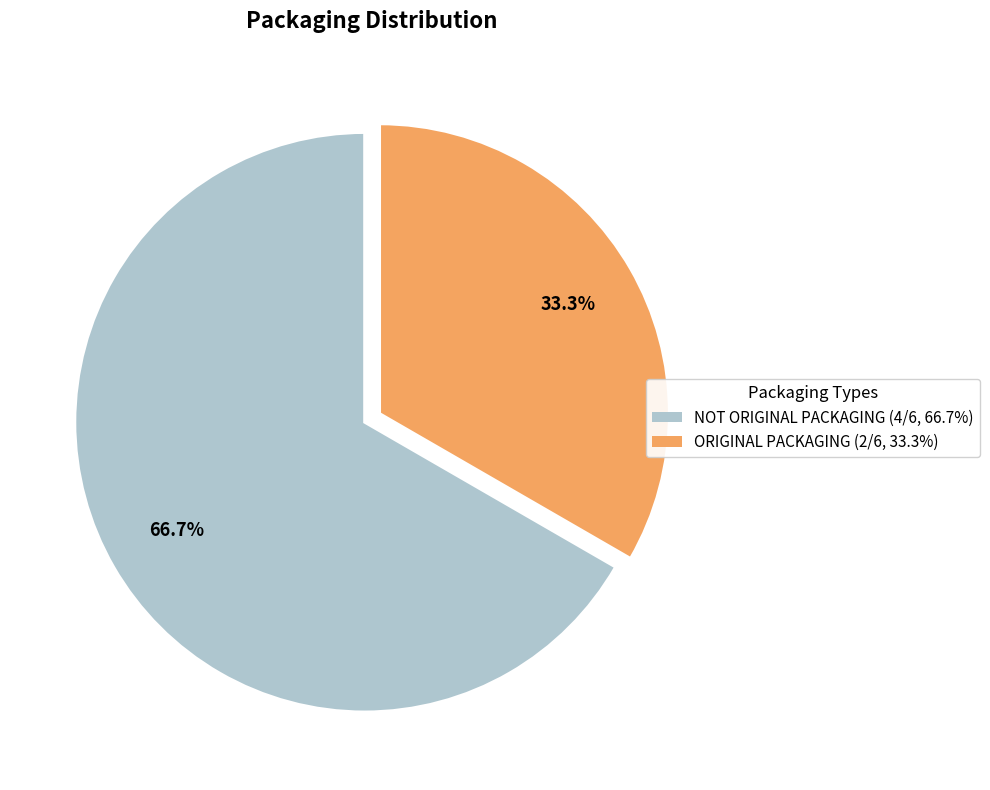

Is the sum of NOT ORIGINAL PACKAGING and ORIGINAL PACKAGING greater than half?

Yes